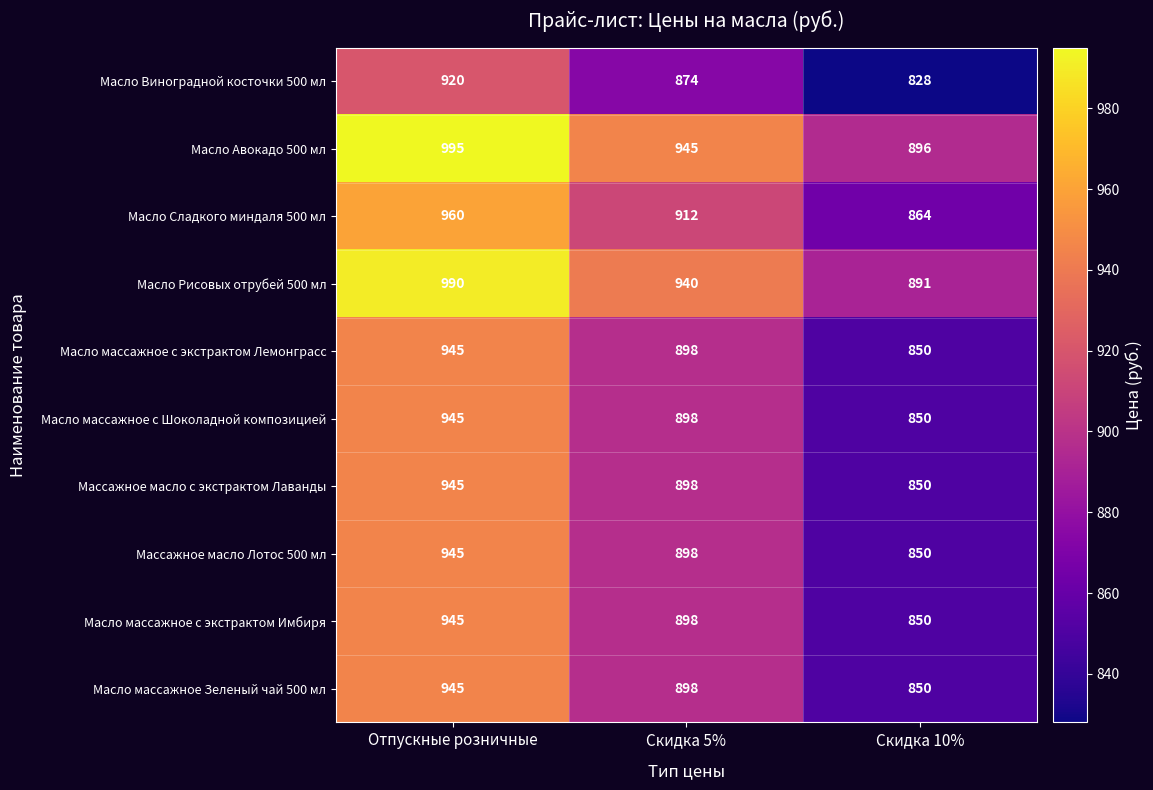

Reading left to right, what are all the values shown in this chart?

Масло Виноградной косточки 500 мл: Отпускные розничные=920	Скидка 5%=874	Скидка 10%=828
Масло Авокадо 500 мл: Отпускные розничные=995	Скидка 5%=945	Скидка 10%=896
Масло Сладкого миндаля 500 мл: Отпускные розничные=960	Скидка 5%=912	Скидка 10%=864
Масло Рисовых отрубей 500 мл: Отпускные розничные=990	Скидка 5%=940	Скидка 10%=891
Масло массажное с экстрактом Лемонграсс: Отпускные розничные=945	Скидка 5%=898	Скидка 10%=850
Масло массажное с Шоколадной композицией: Отпускные розничные=945	Скидка 5%=898	Скидка 10%=850
Массажное масло с экстрактом Лаванды: Отпускные розничные=945	Скидка 5%=898	Скидка 10%=850
Массажное масло Лотос 500 мл: Отпускные розничные=945	Скидка 5%=898	Скидка 10%=850
Масло массажное с экстрактом Имбиря: Отпускные розничные=945	Скидка 5%=898	Скидка 10%=850
Масло массажное Зеленый чай 500 мл: Отпускные розничные=945	Скидка 5%=898	Скидка 10%=850